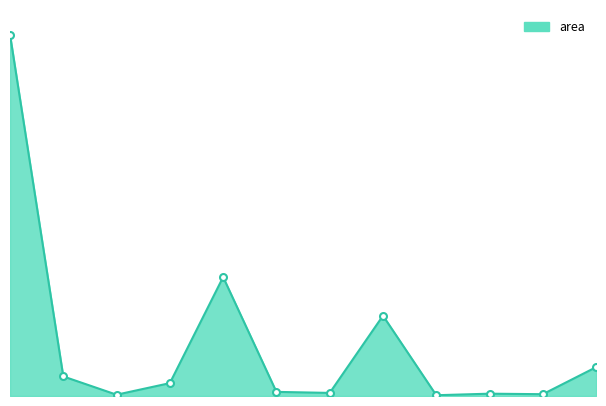

Is this an area chart (filled region under the line)?

Yes